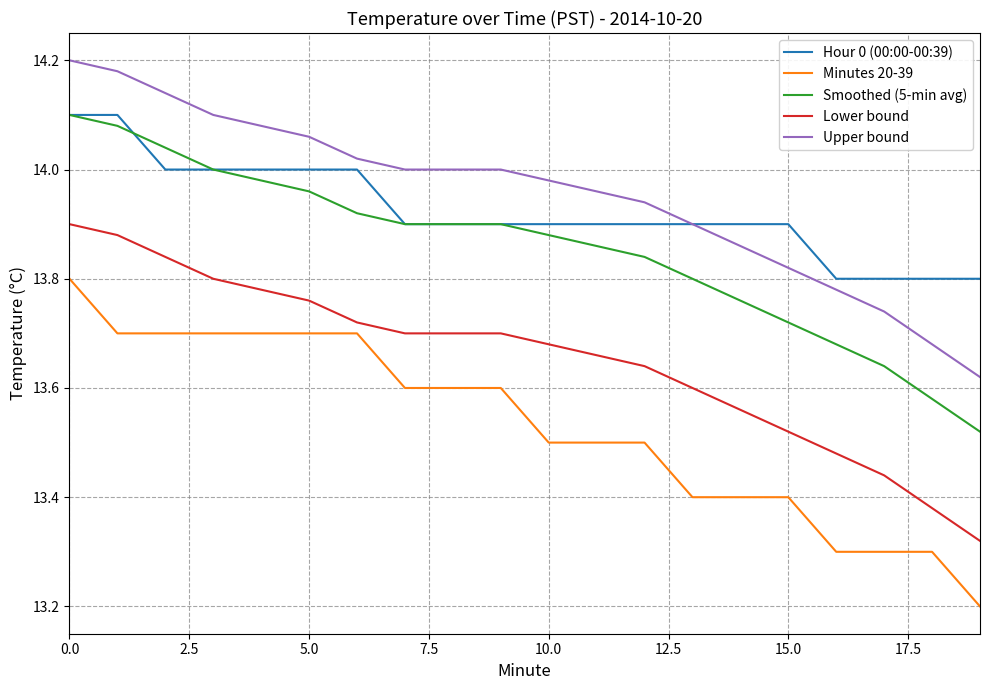

What is the minimum value shown in the chart?

13.2